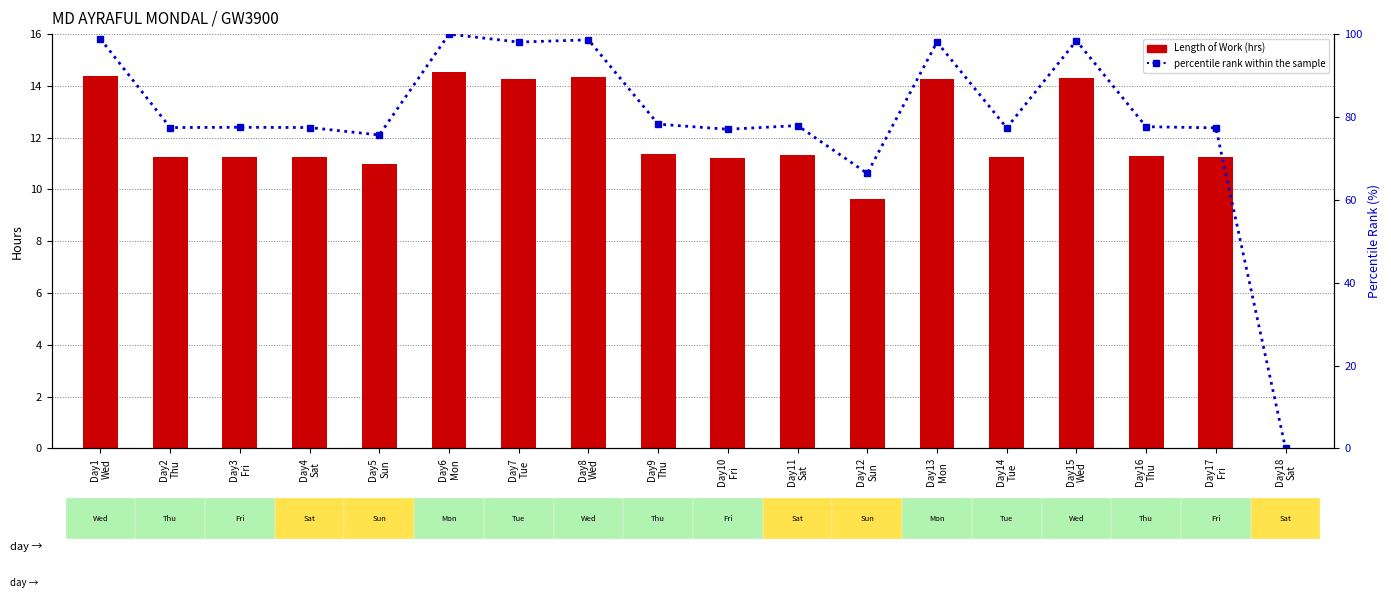

Which category has the highest value across all series?

Day6
Mon